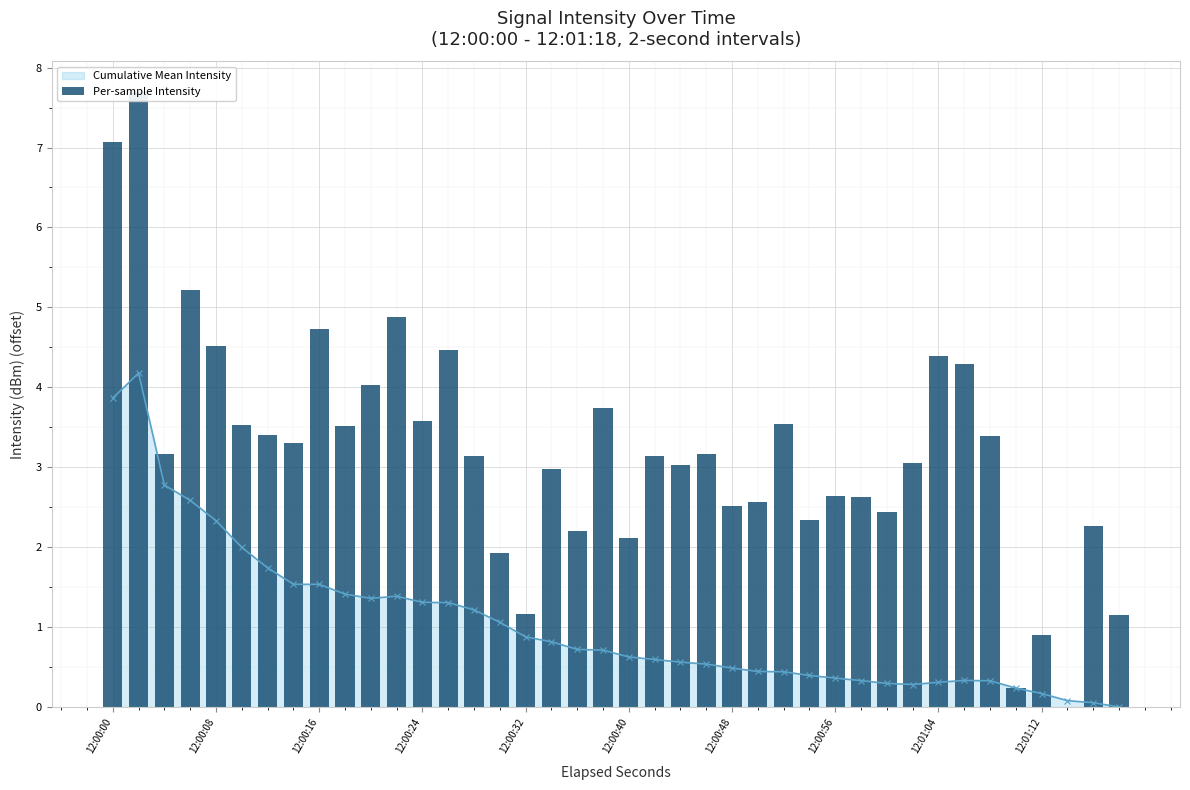

What is the average value?

3.2